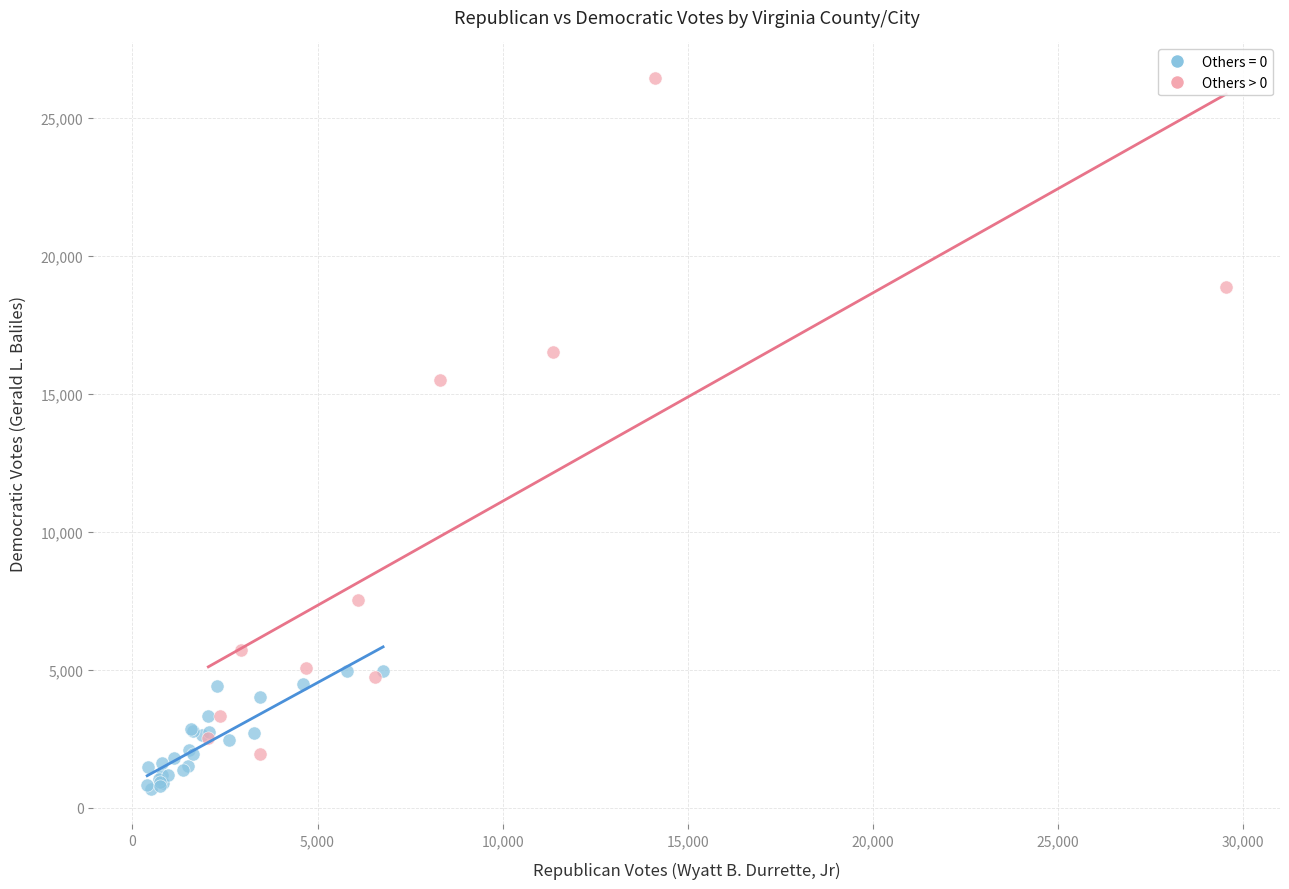

Which series has the largest Y range (max minus min)?

Others > 0